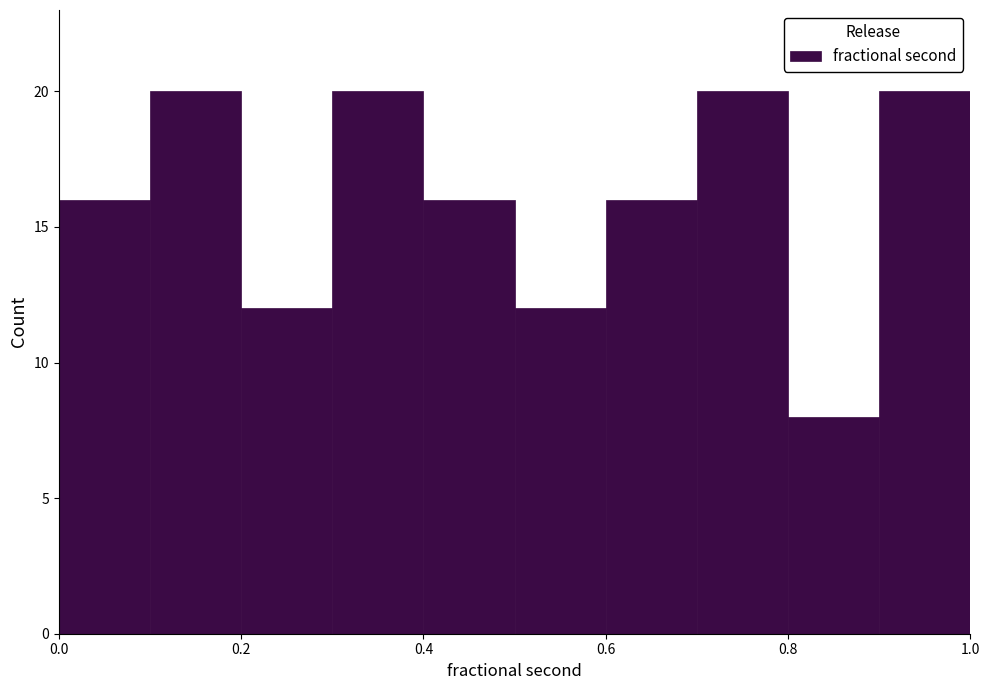

How tall is the bar that spans 0.5 to 0.6 on the x-axis? The values are not printed on the chart, so give them approximately, as read against the axis.

12